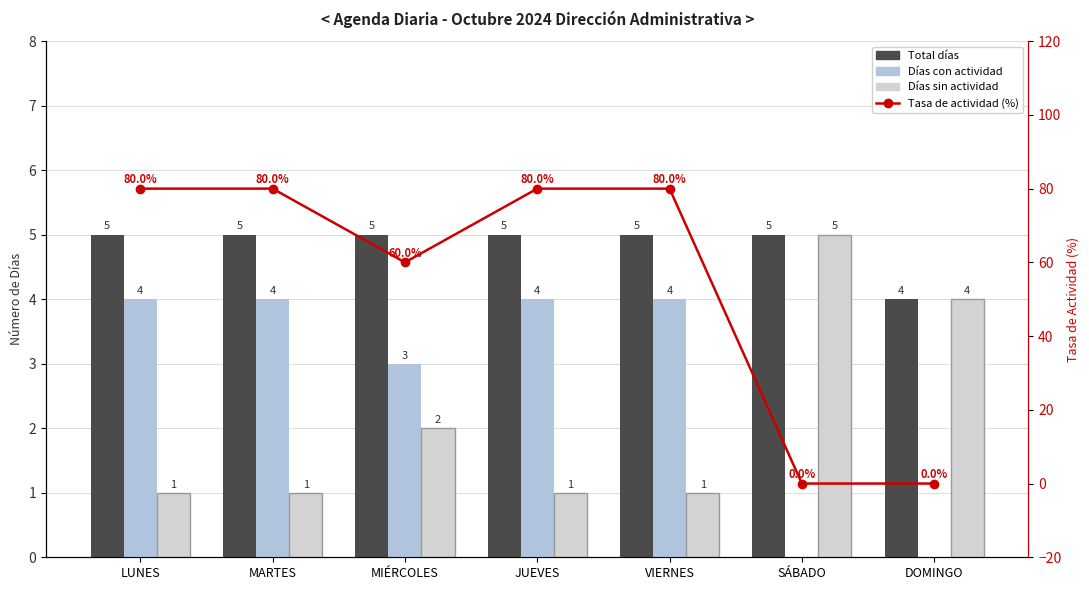

Count the number of data series in this chart.

4